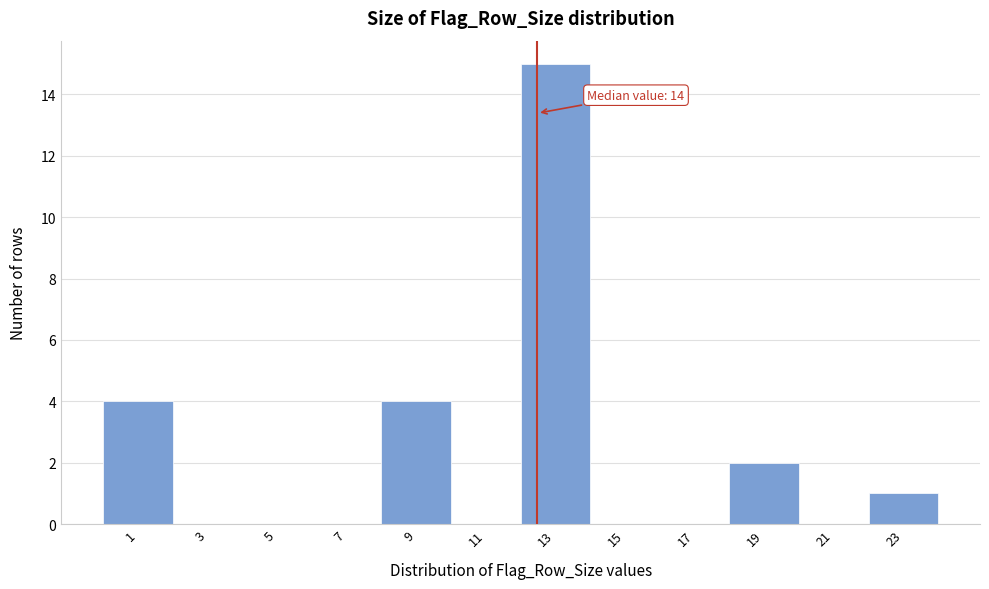

Reading left to right, transcribe all the data shown in this chart.

1=4	3=0	5=0	7=0	9=4	11=0	13=15	15=0	17=0	19=2	21=0	23=1